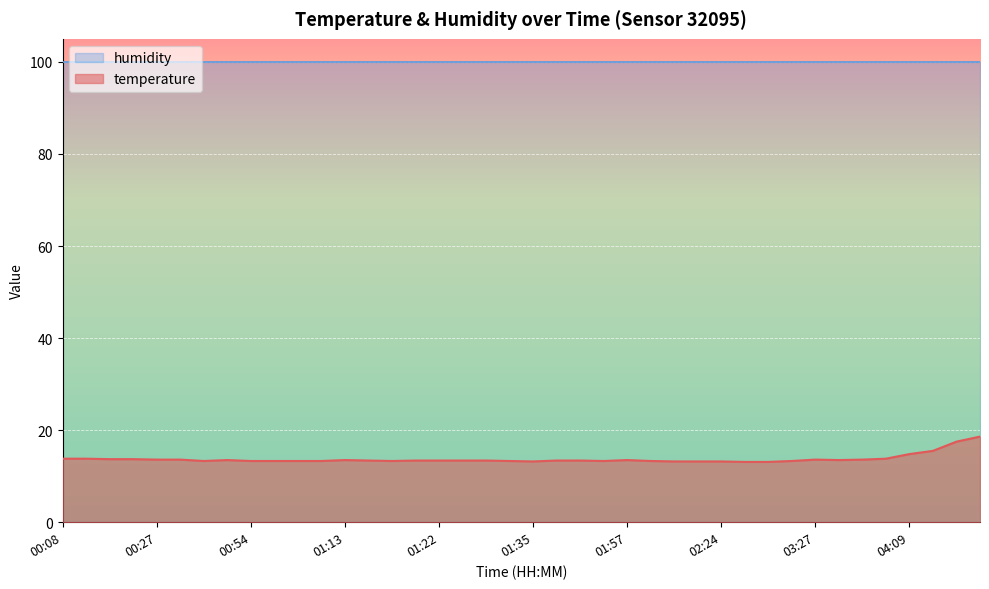

Which series has the largest total across all categories?

humidity